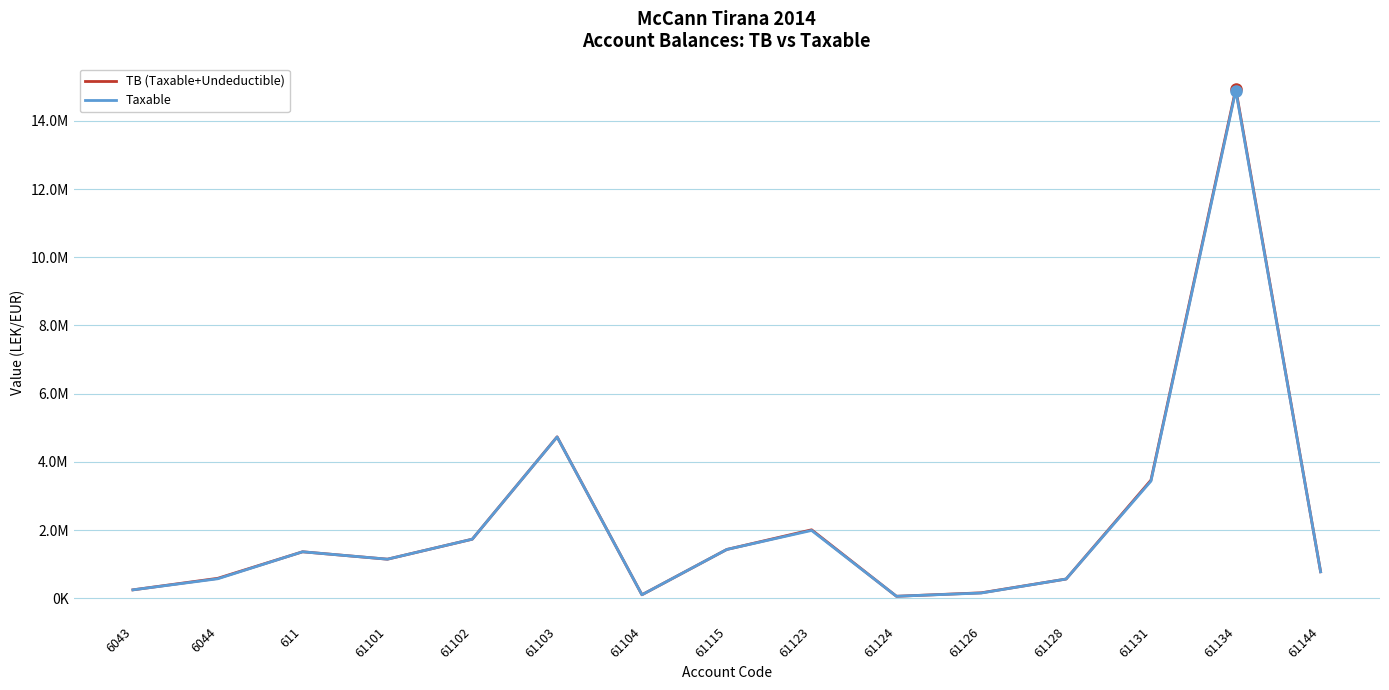

Is this an area chart (filled region under the line)?

No